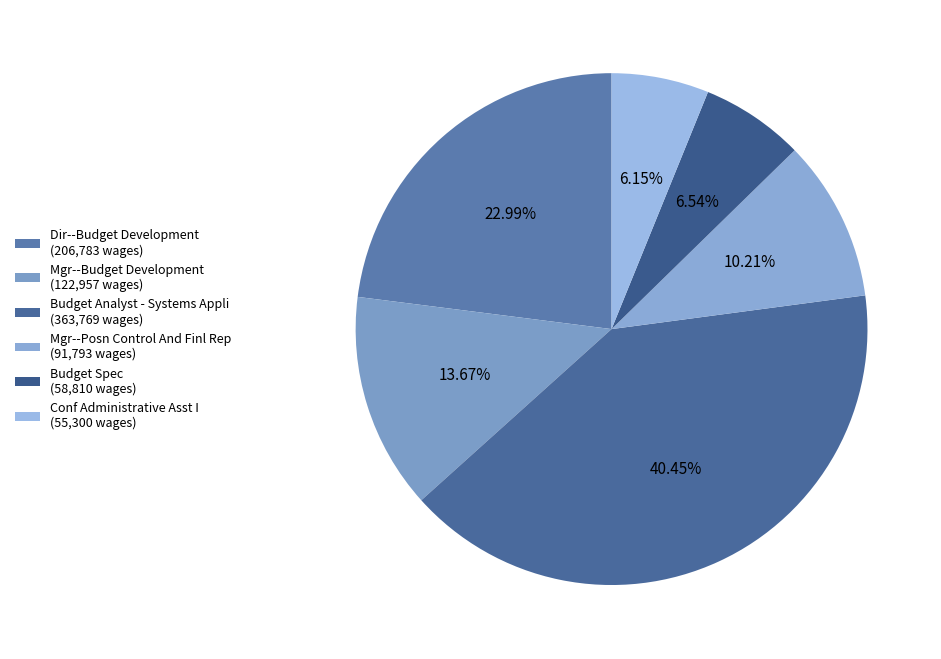

To the nearest percent, what is the average slice percentage?

17%